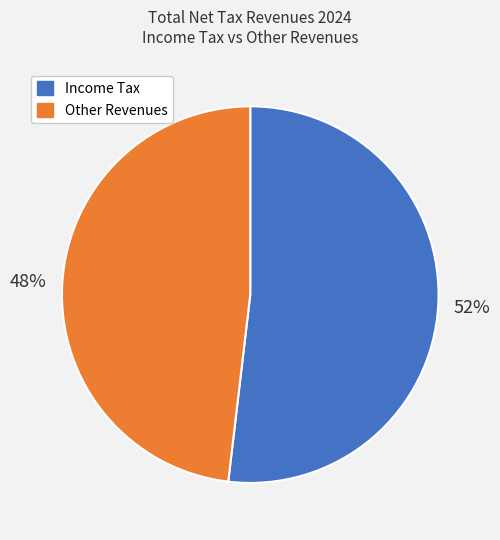

What is the largest slice in the pie chart?

Income Tax